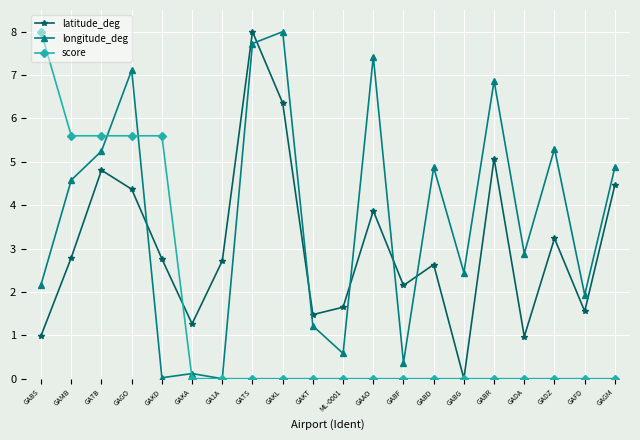

Is it true that latitude_deg equals 4.3 at GA1A?

False